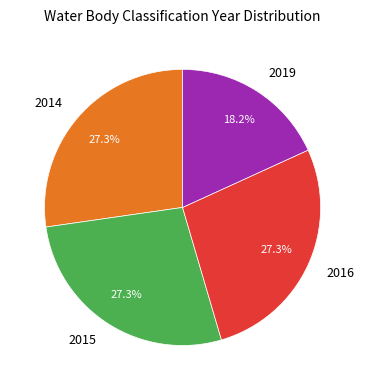

Is it true that 2014 is 27% of the pie?

True